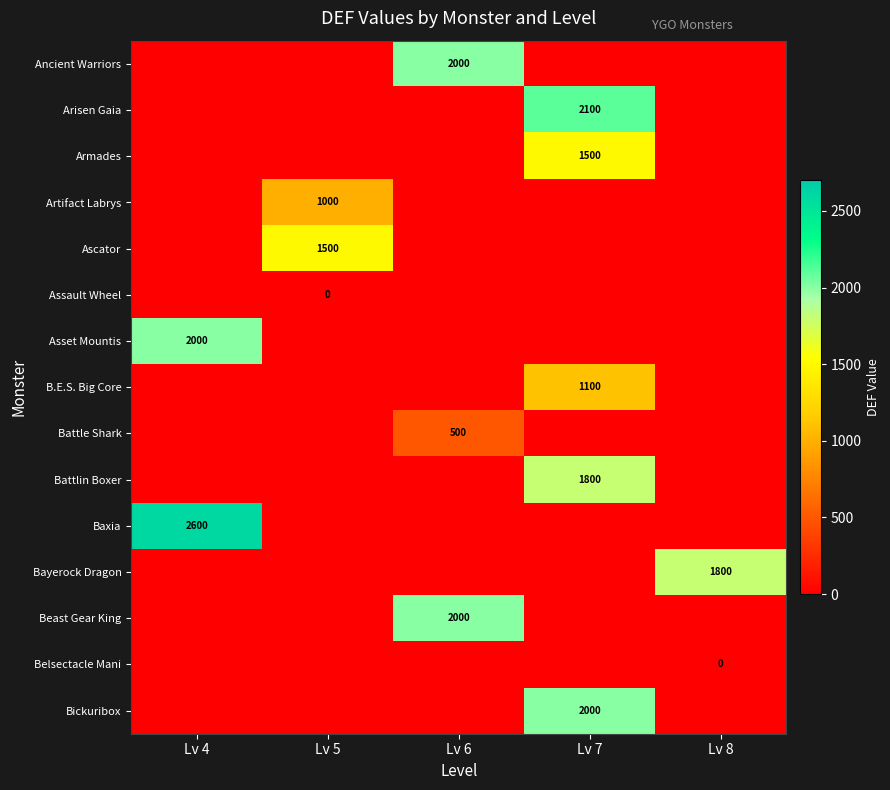

The value of Baxia at Lv 4 is 2600. True or false?

True